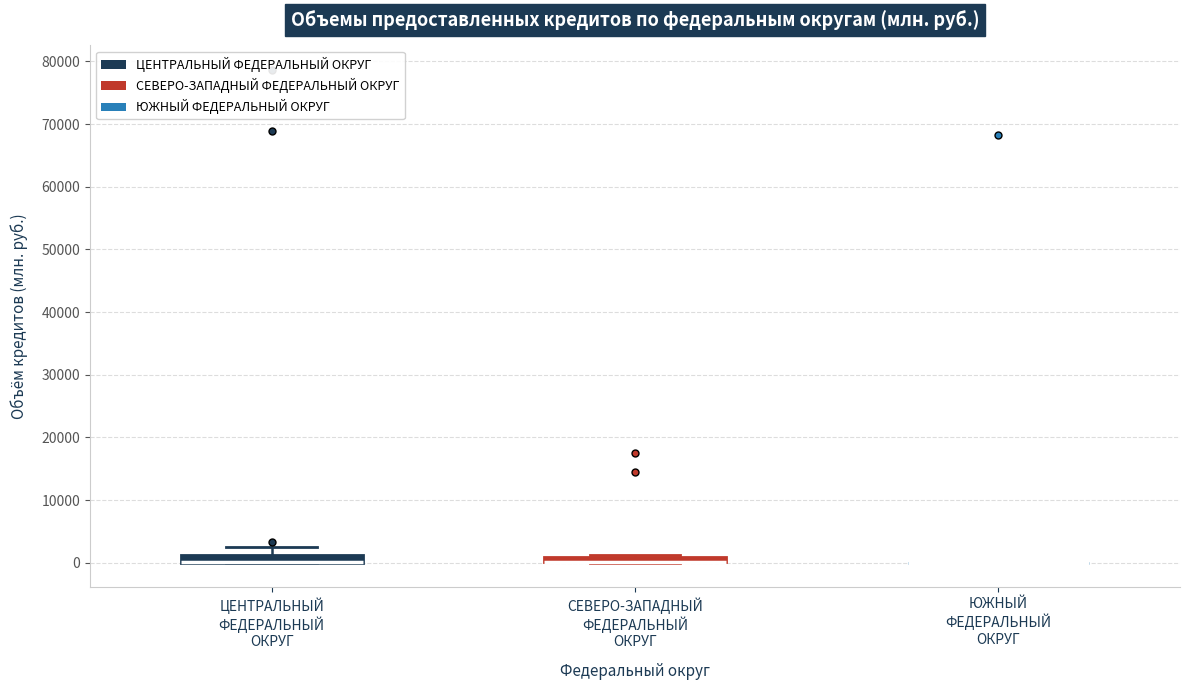

Where does the upper whisker of the box for ЦЕНТРАЛЬНЫЙ ФЕДЕРАЛЬНЫЙ ОКРУГ end on the y-axis? The values are not printed on the chart, so give them approximately, as read against the axis.

3000